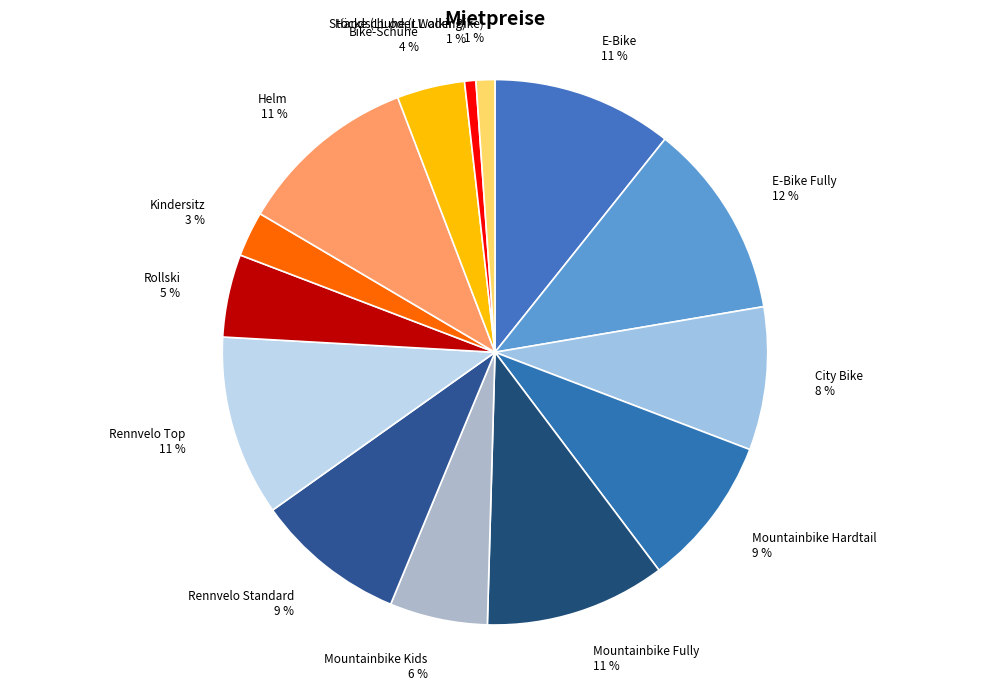

Count the number of slices in the pie.

14